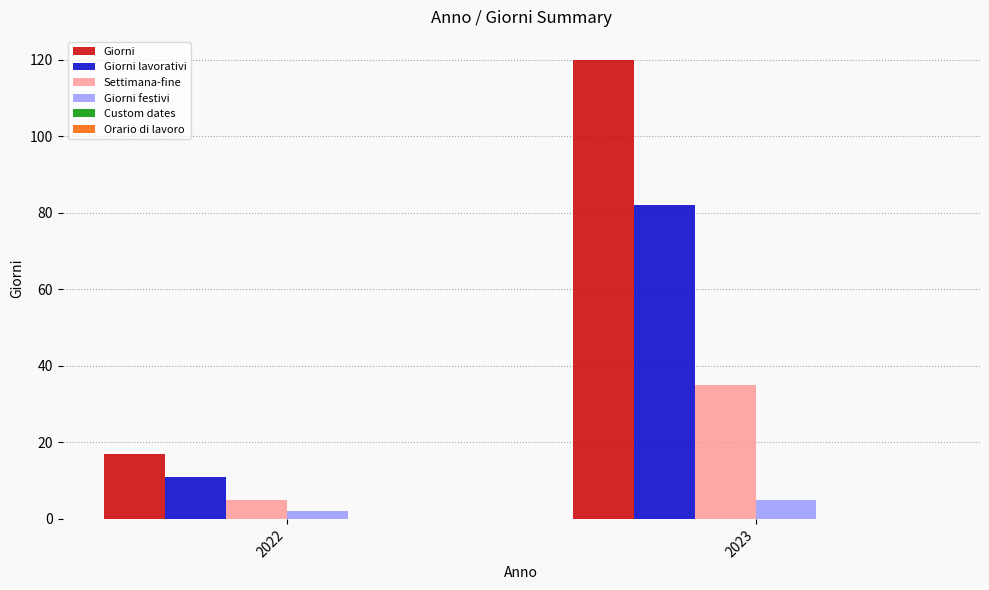

What is the maximum value shown in the chart?

120